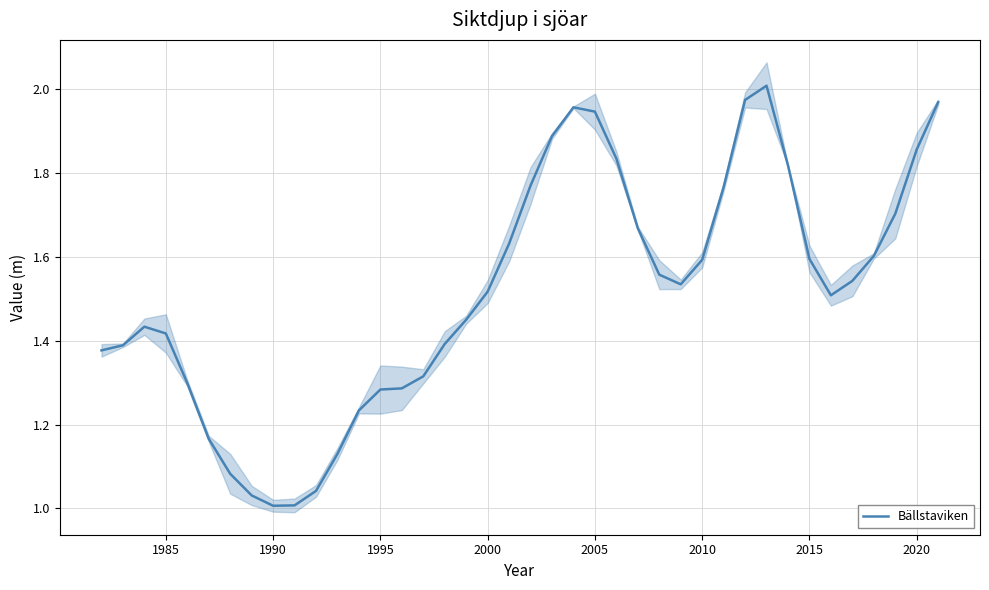

Is it true that Bällstaviken equals 1.9 at 1985?

False